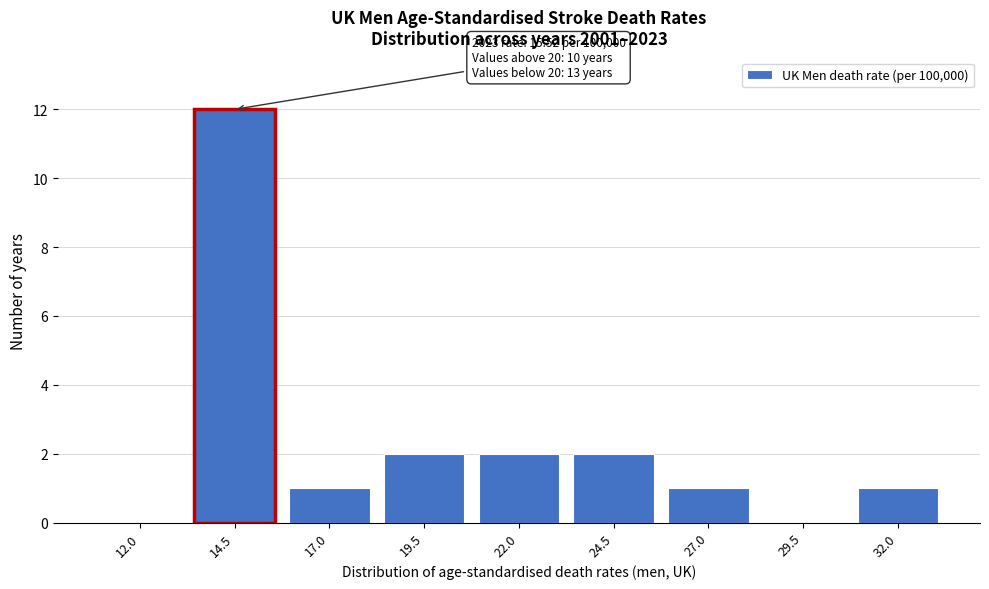

Reading right to left, list all the values displayed in this chart.

32.0=1	29.5=0	27.0=1	24.5=2	22.0=2	19.5=2	17.0=1	14.5=12	12.0=0